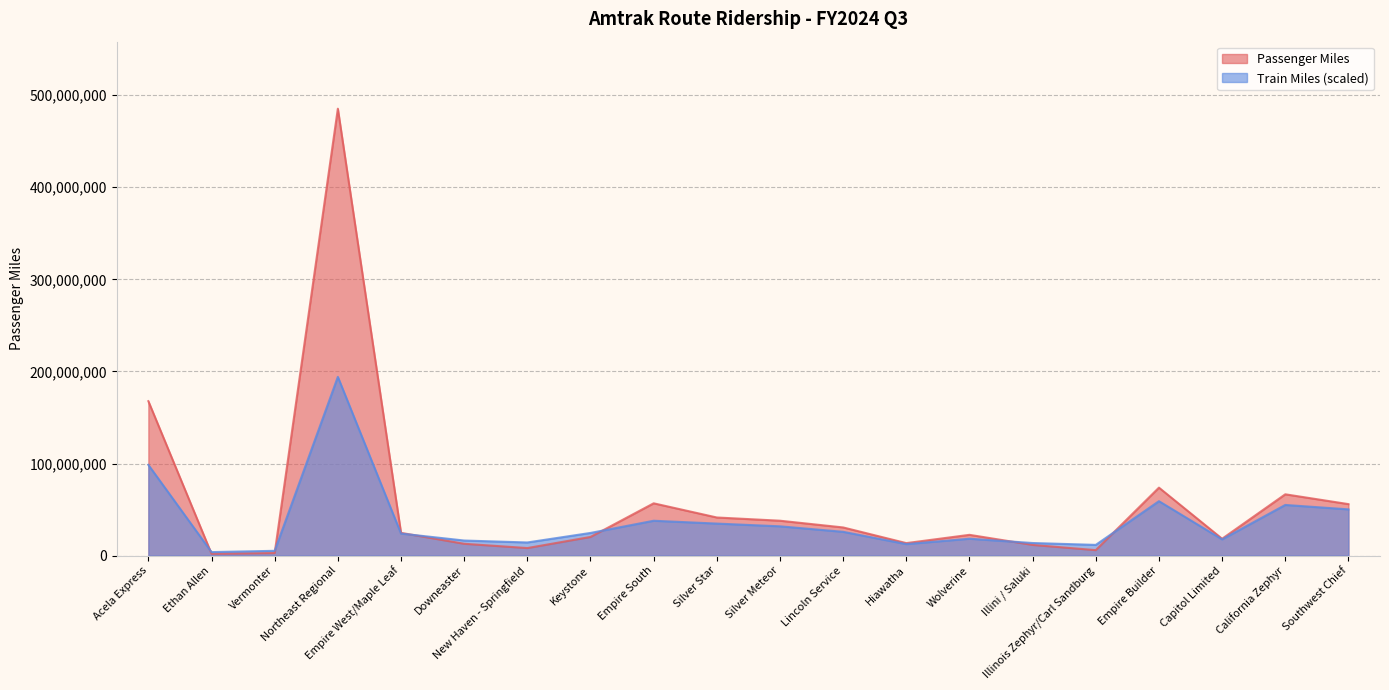

Where is the first local maximum for Train Miles?

Northeast Regional